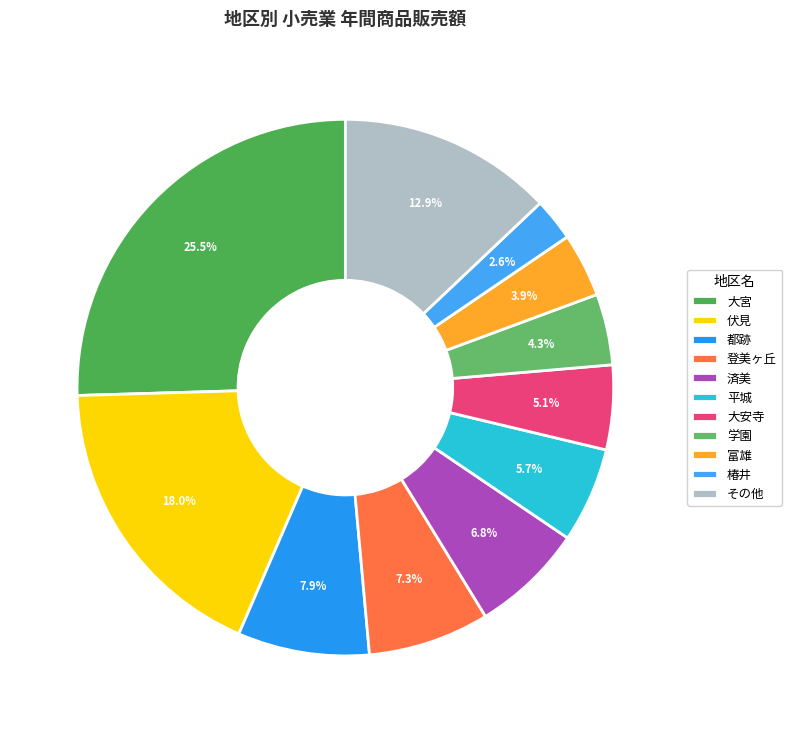

To the nearest percent, what is the average slice percentage?

9%